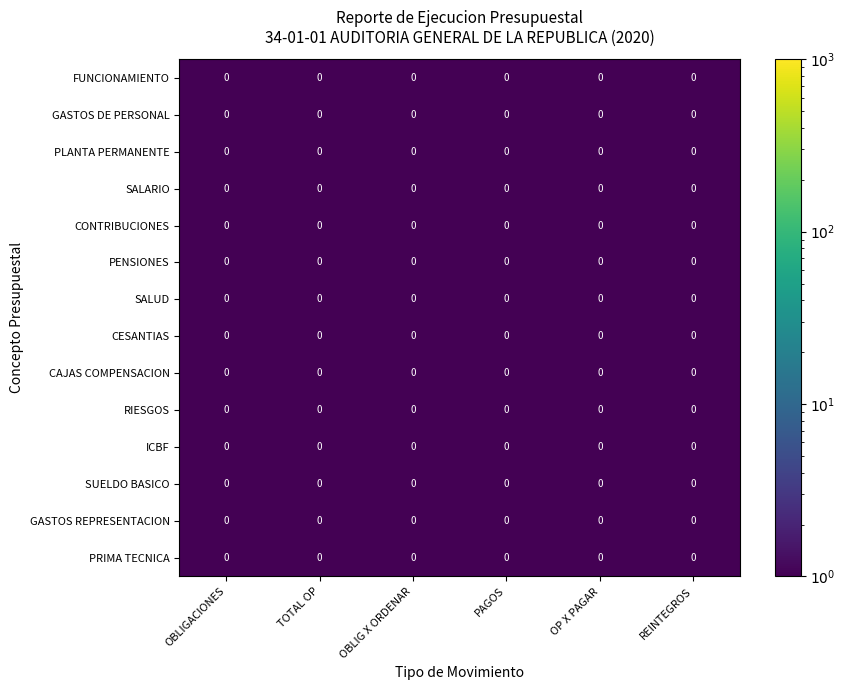

At which label does FUNCIONAMIENTO reach its minimum?

TOTAL OP